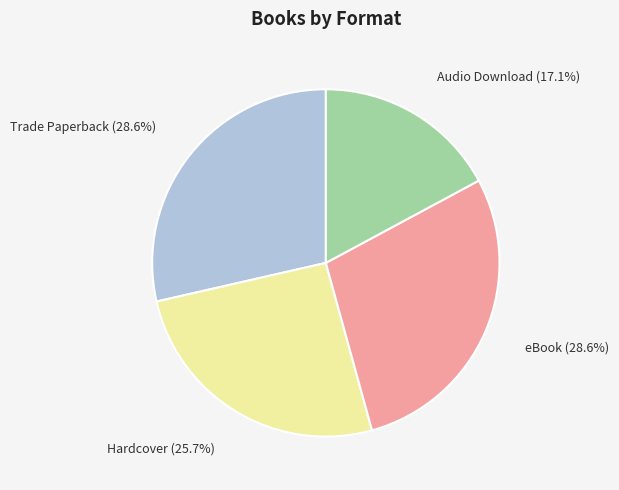

How many slices are in this pie chart?

4